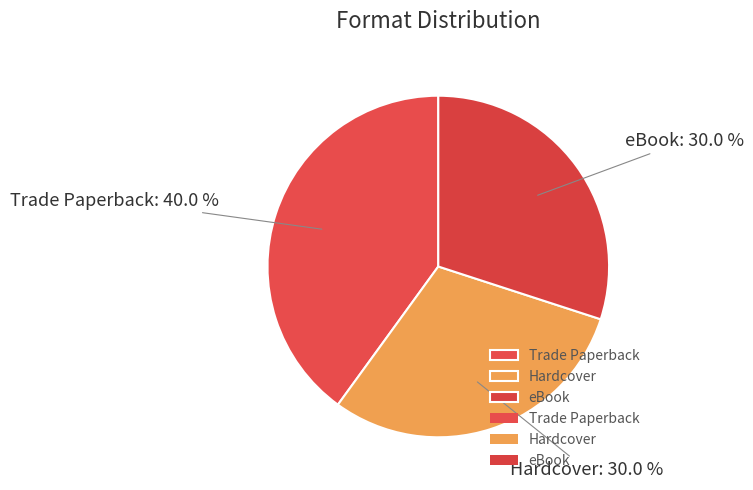

Do Hardcover and Trade Paperback together represent more than half of the pie?

Yes